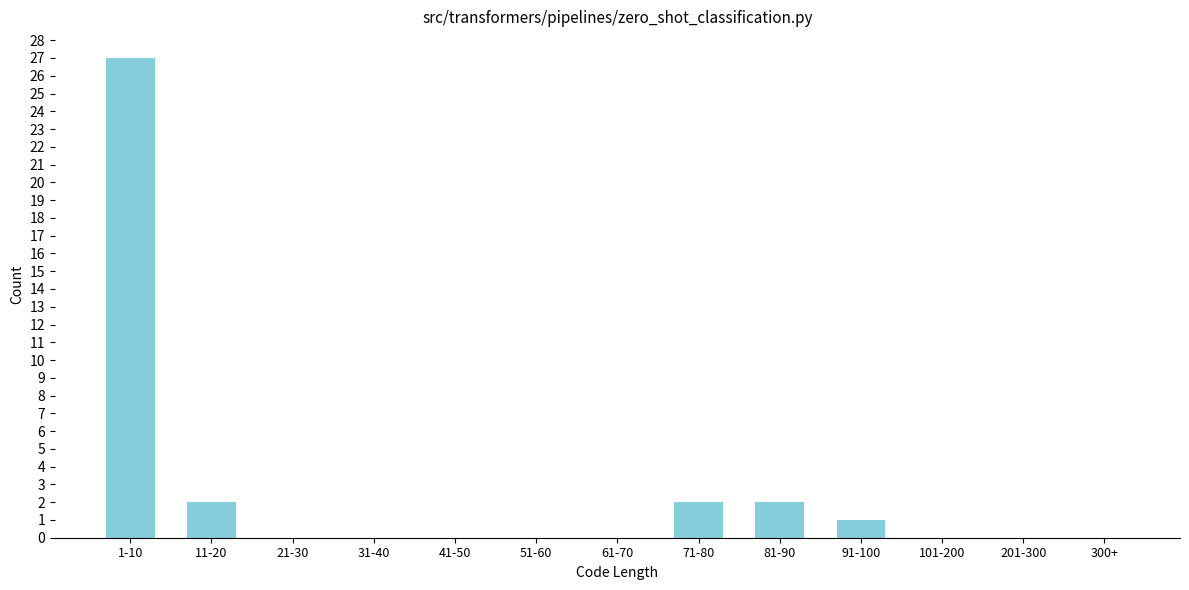

Reading left to right, list all the values displayed in this chart.

1-10=27	11-20=2	21-30=0	31-40=0	41-50=0	51-60=0	61-70=0	71-80=2	81-90=2	91-100=1	101-200=0	201-300=0	300+=0